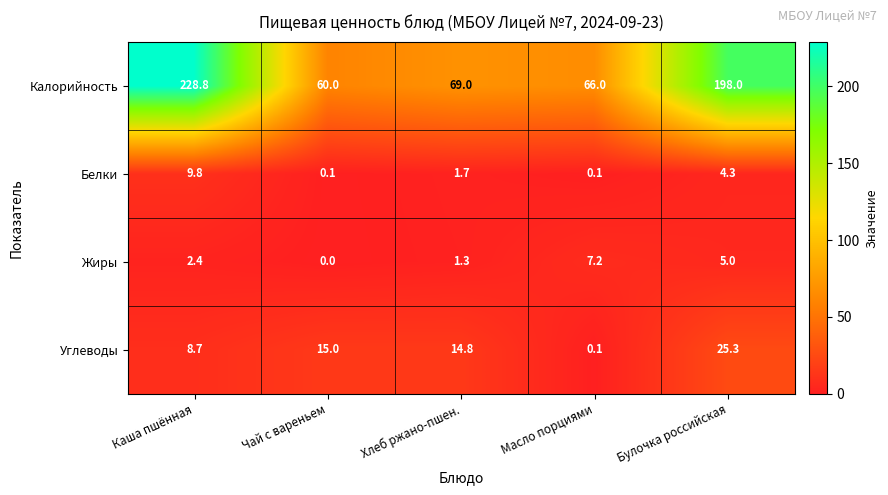

Which label corresponds to the smallest value in the chart?

Чай с вареньем